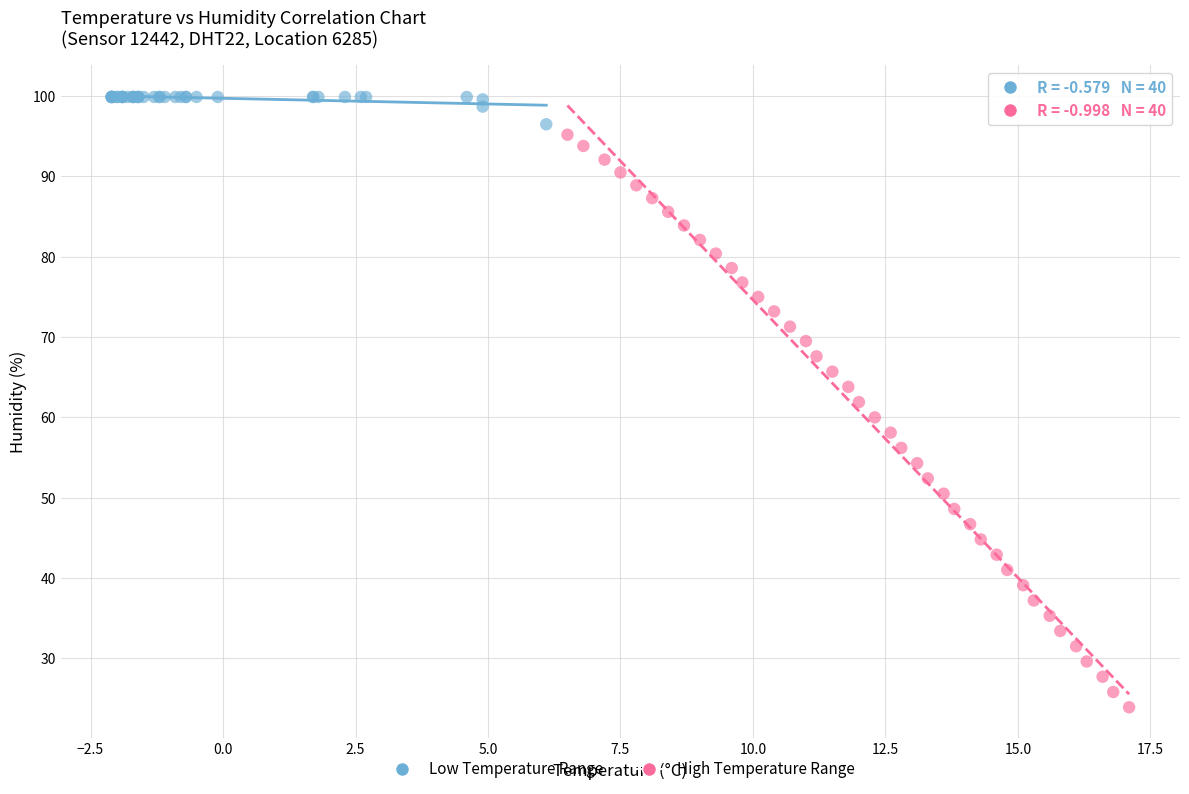

Which series has the widest spread of Y values?

High Temperature Range